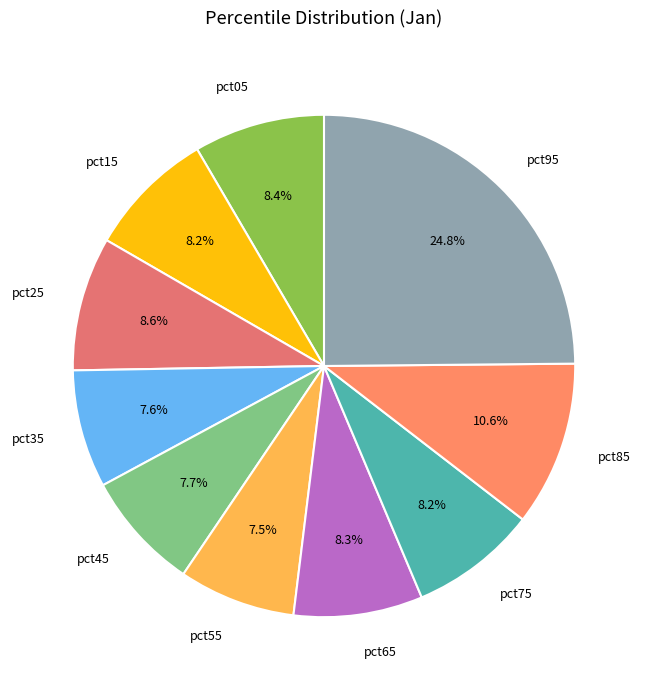

What portion of the pie excludes pct05?

91.6%